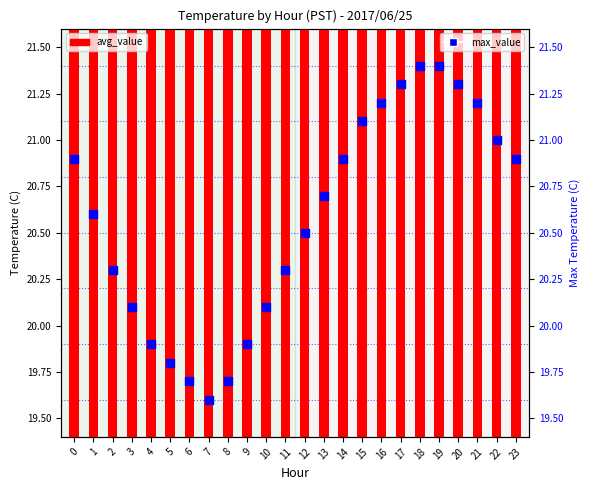

At which category is the sum across all series the highest?

19